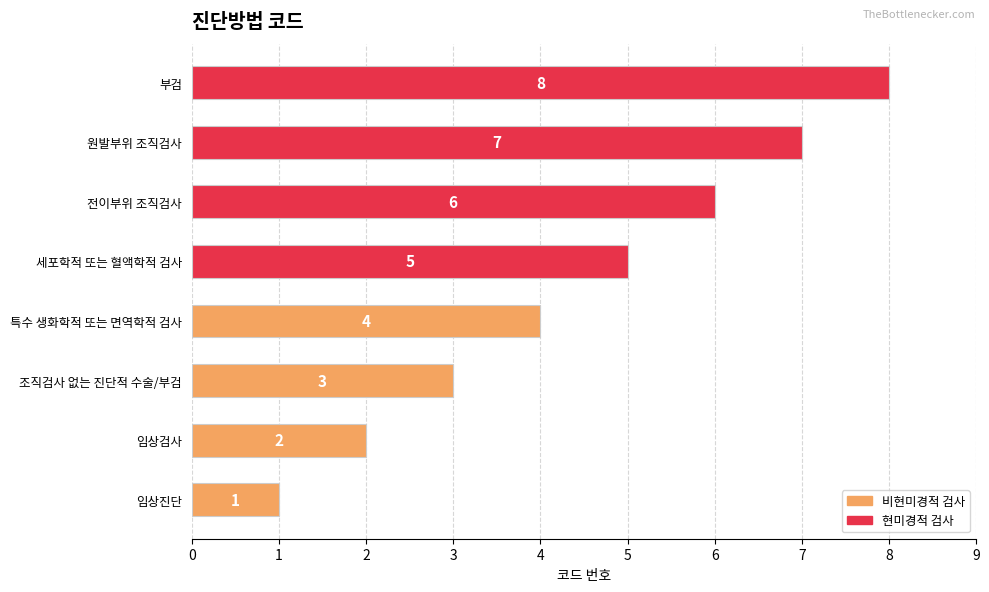

Count the values in the range 3 to 7.

5